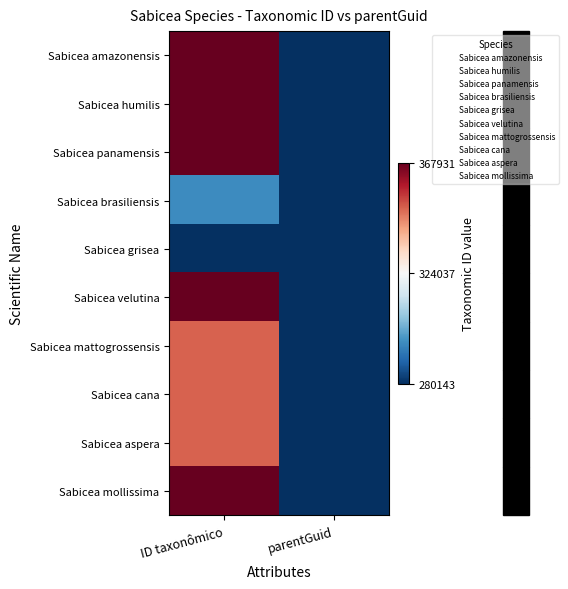

At which category is the sum across all series the highest?

ID taxonômico